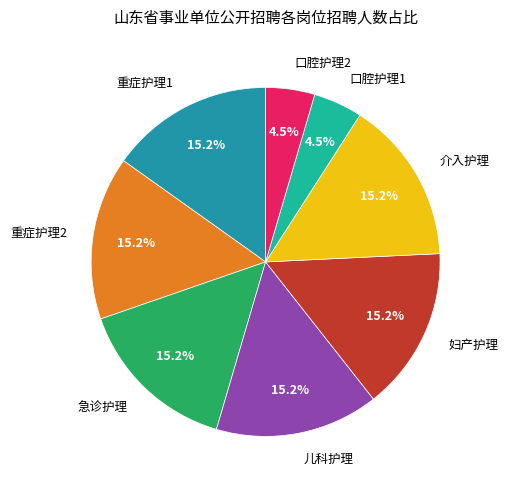

Does 重症护理2 represent more than half of the total?

No